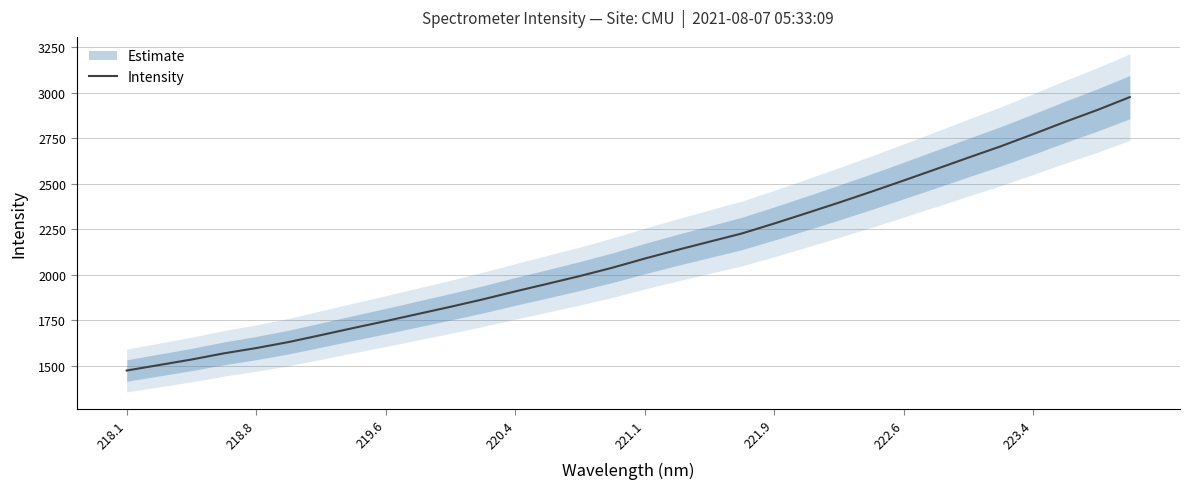

How many lines are shown in the chart?

1